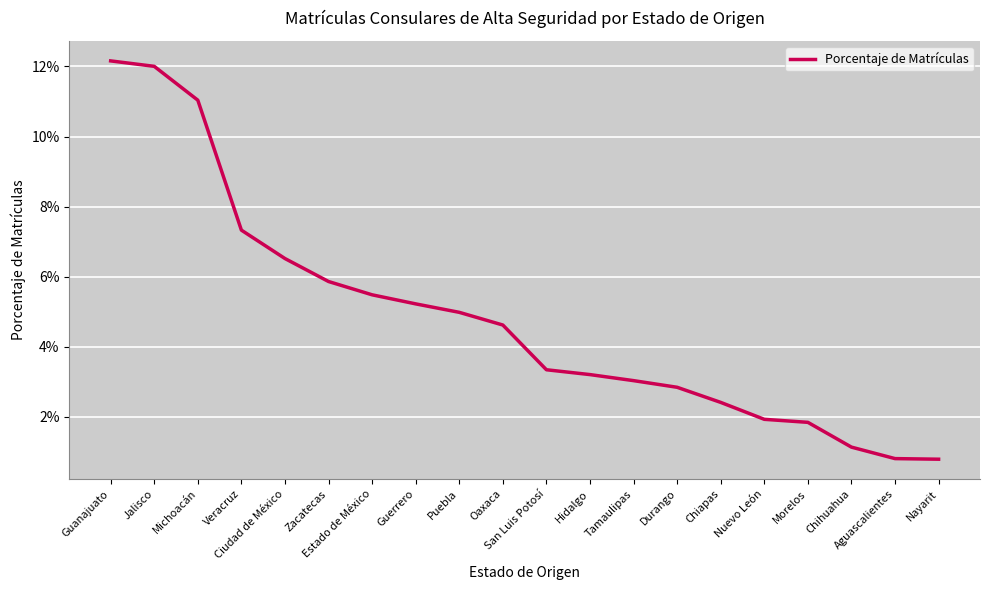

Which category has the lowest value across all series?

Nayarit